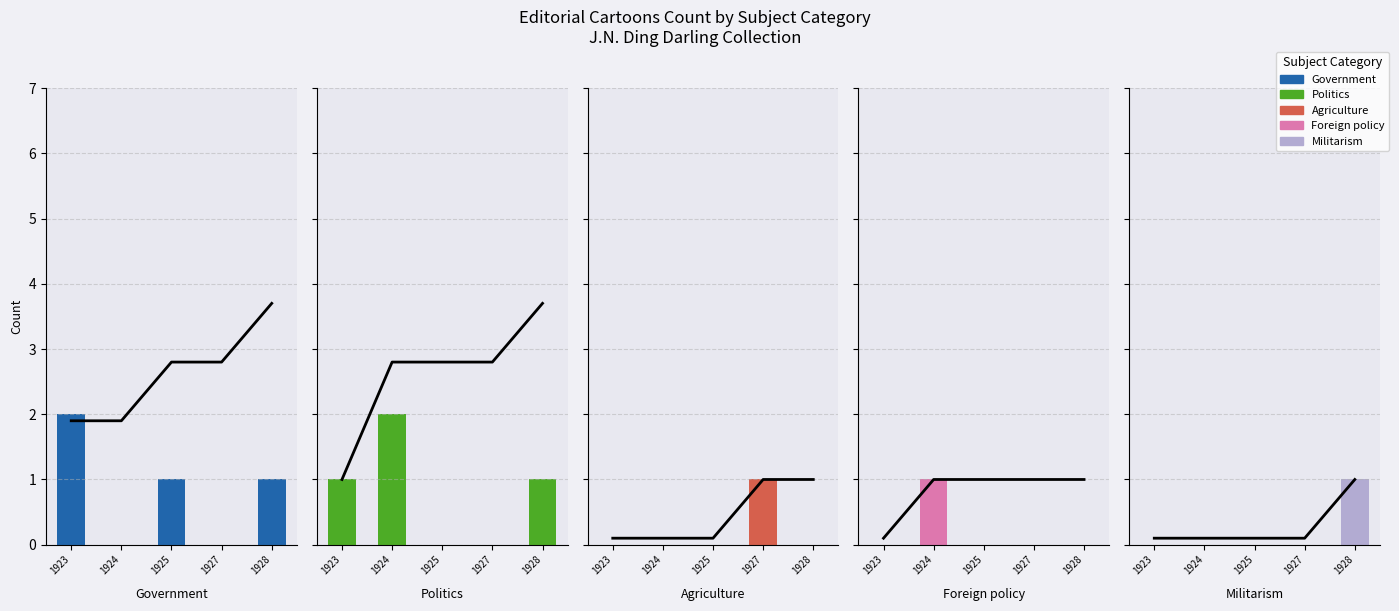

How many groups of bars are there?

5